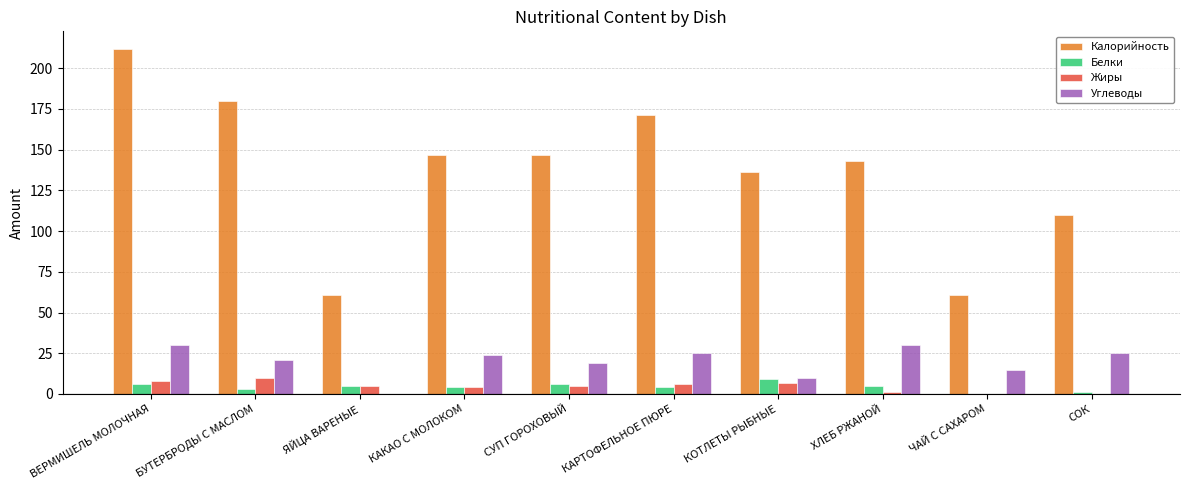

The value of Углеводы at СОК is 25. True or false?

True